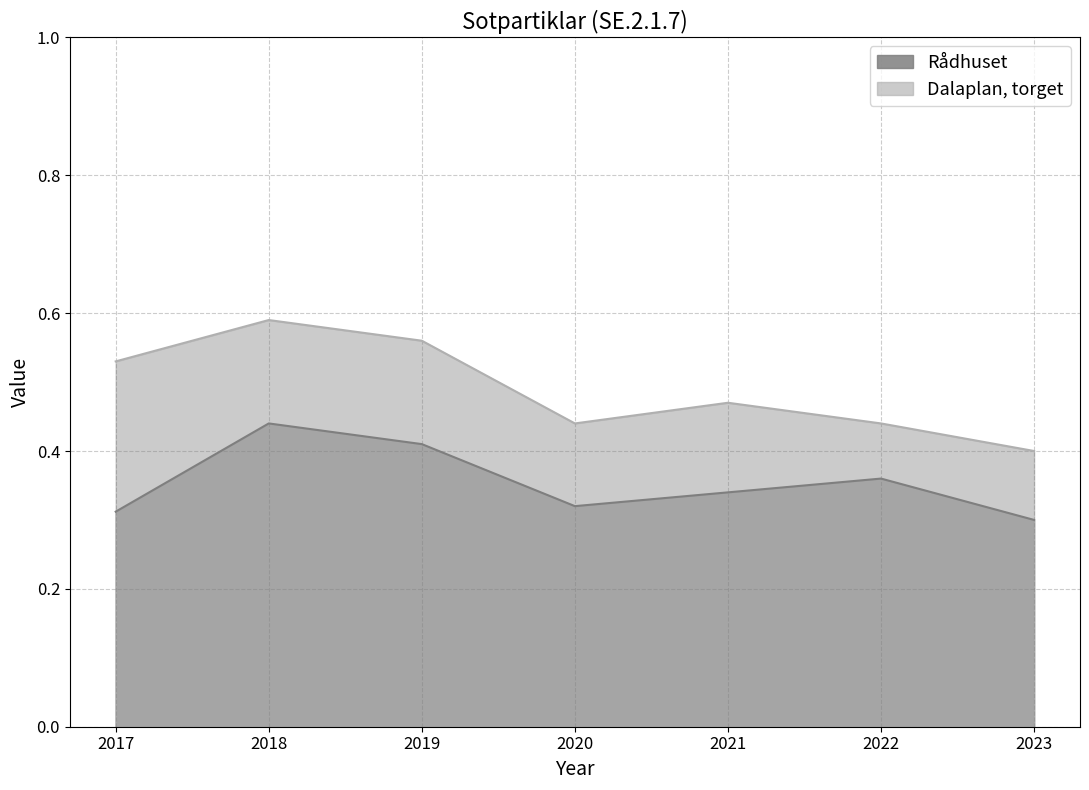

Which category has the lowest value in the Dalaplan, torget series?

2023